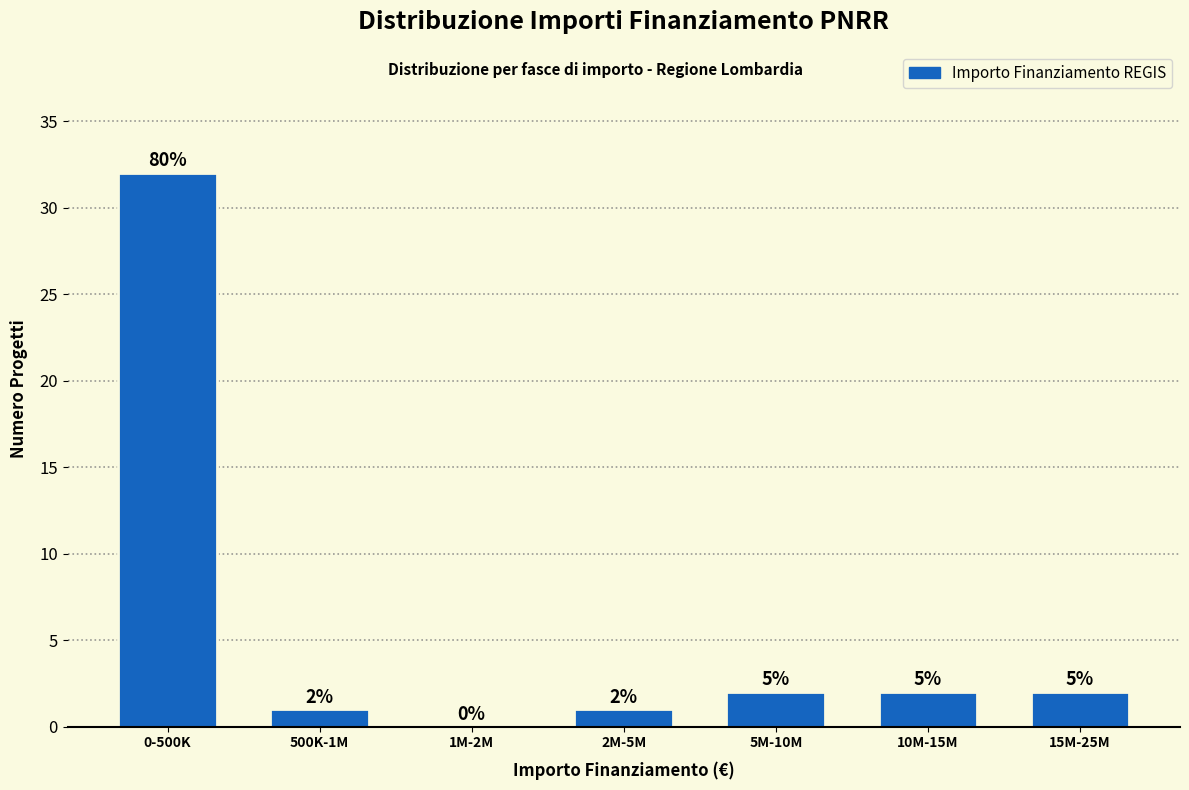

Are the bars horizontal?

No